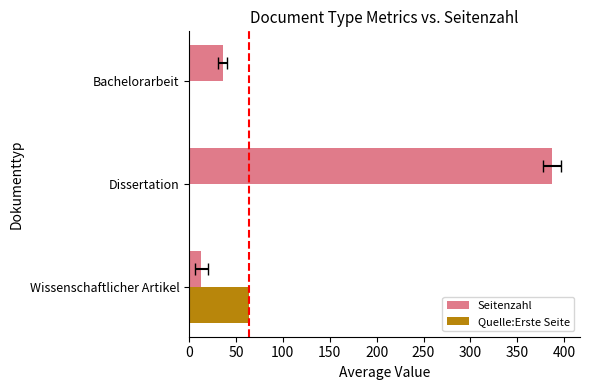

What is the highest value of the Quelle:Erste Seite series?

64.0